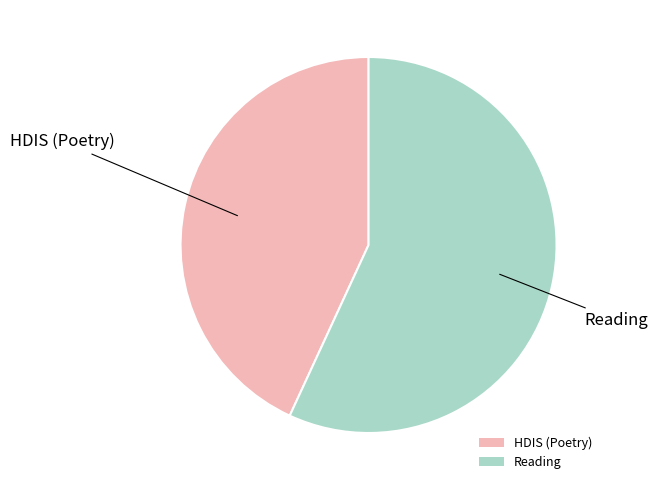

What is the smallest slice in the pie chart?

HDIS (Poetry)